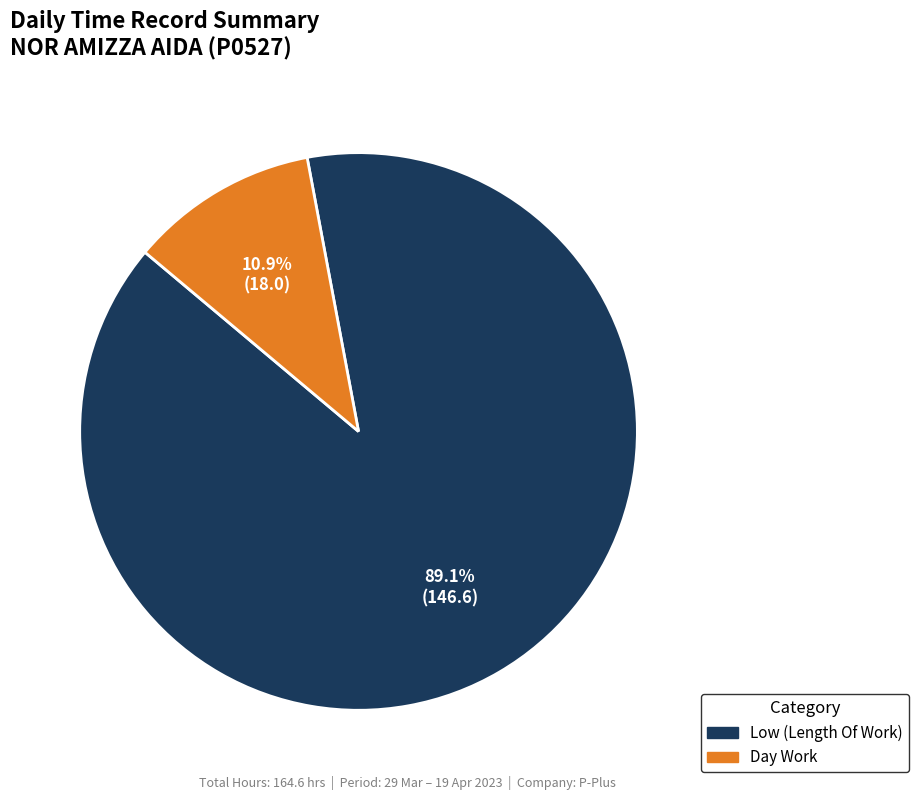

Is there any slice that represents more than half of the pie?

Yes